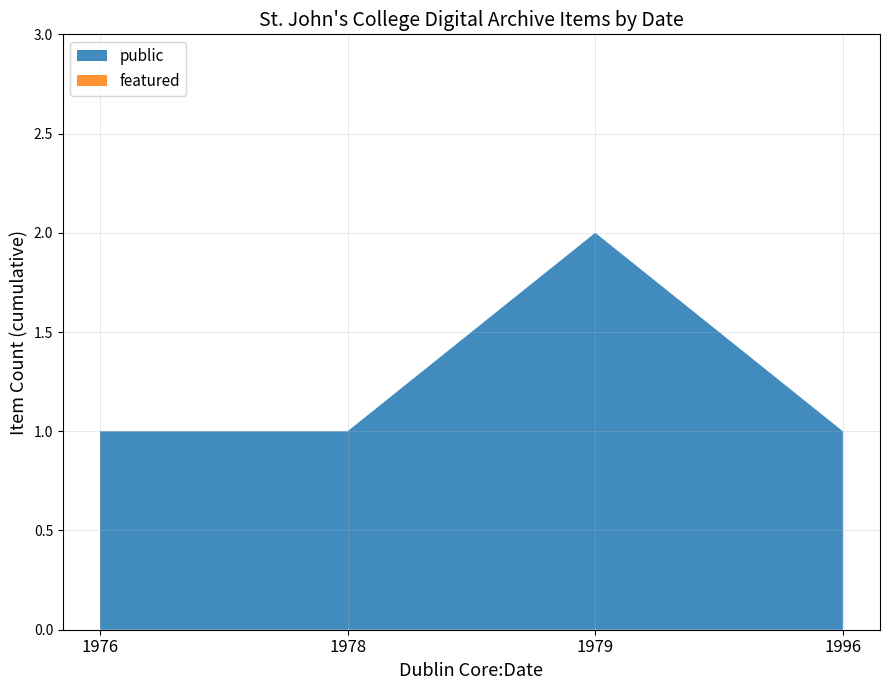

At which label does public reach its peak?

1979